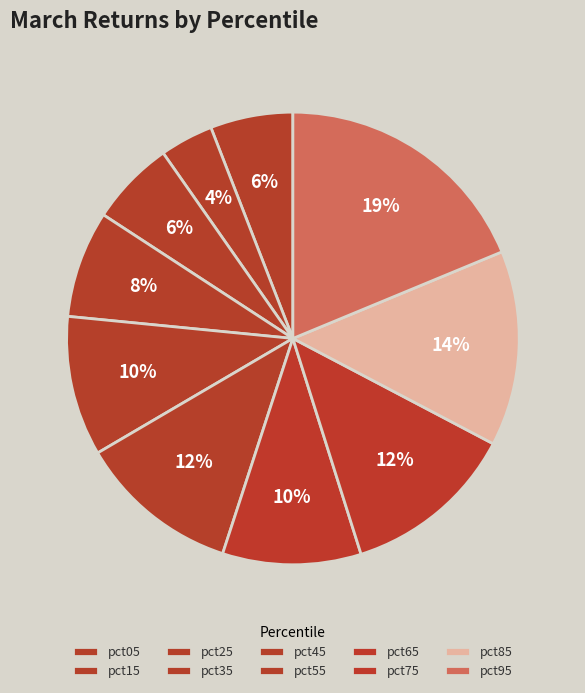

Count the number of slices in the pie.

10